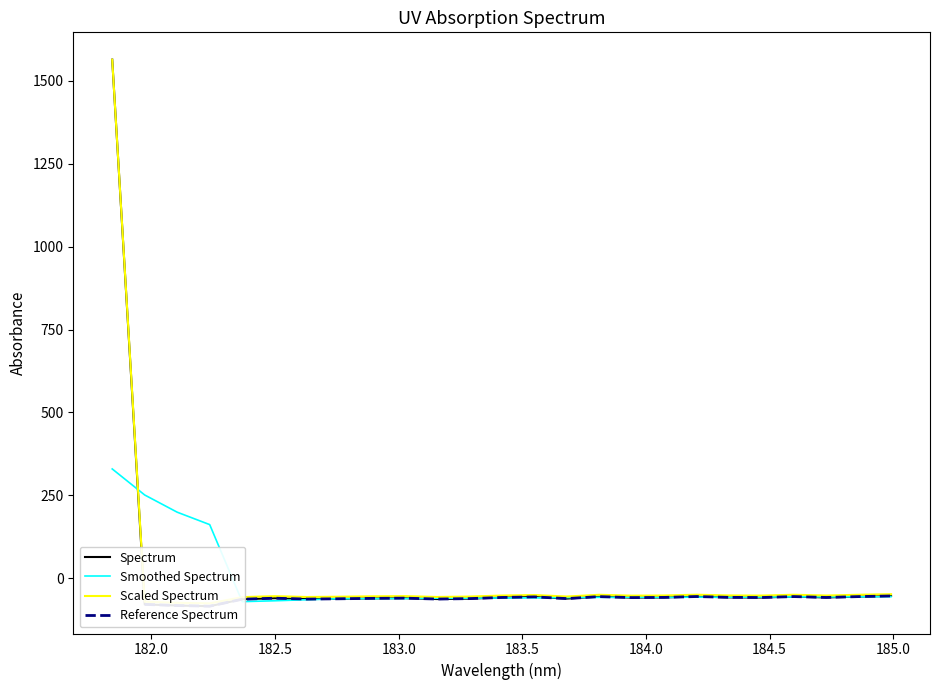

Reading right to left, list all the values displayed in this chart.

184.9911297472=-53.6	184.8600909338=-55.5	184.7290361848=-58.1	184.5979655002=-55.5	184.46687888=-58.3	184.3357763242=-57.8	184.2046578328=-55.3	184.0735234058=-58.0	183.9423730432=-58.5	183.811206745=-55.6	183.6800245112=-61.5	183.5488263418=-56.4	183.4176122368=-58.1	183.2863821962=-61.6	183.15513622=-62.9	183.0238743082=-60.2	182.8925964608=-60.9	182.7613026778=-62.1	182.6299929592=-63.1	182.498667305=-60.4	182.3673257152=-63.5	182.2359681898=-84.4	182.1045947288=-82.5	181.9732053322=-79.0	181.8418=1564.2